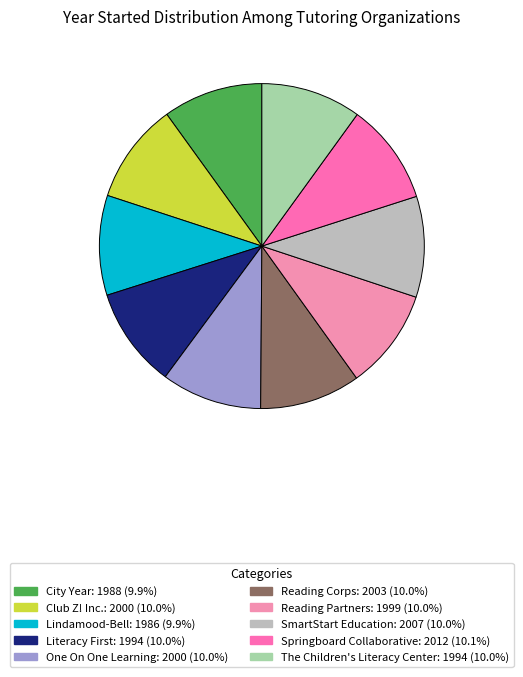

Do The Children's Literacy Center and City Year together represent more than half of the pie?

No